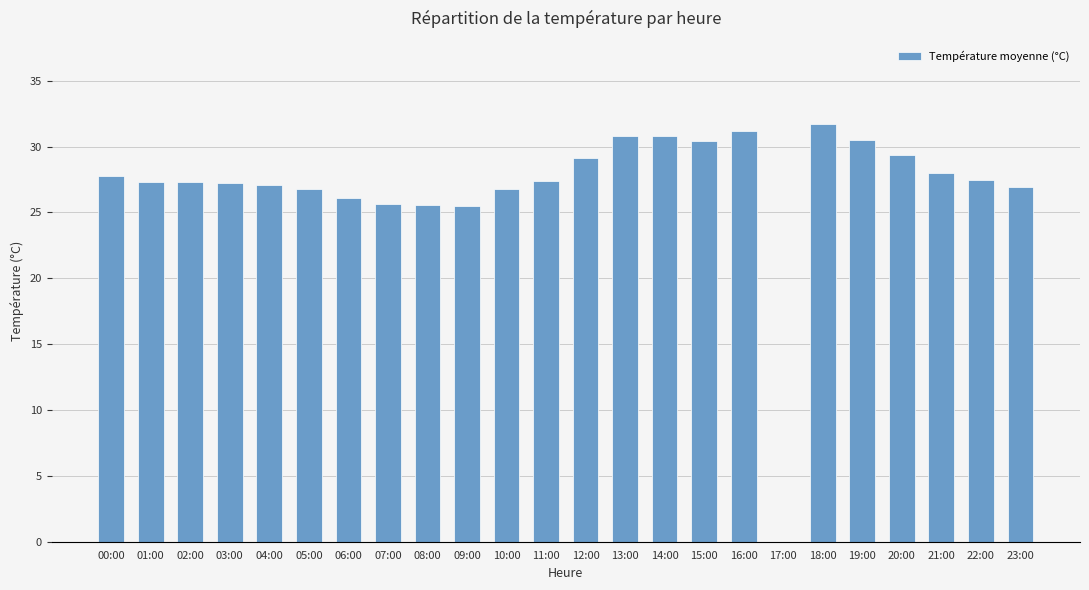

The chart shows a value of 29.1 at 12:00. True or false?

True